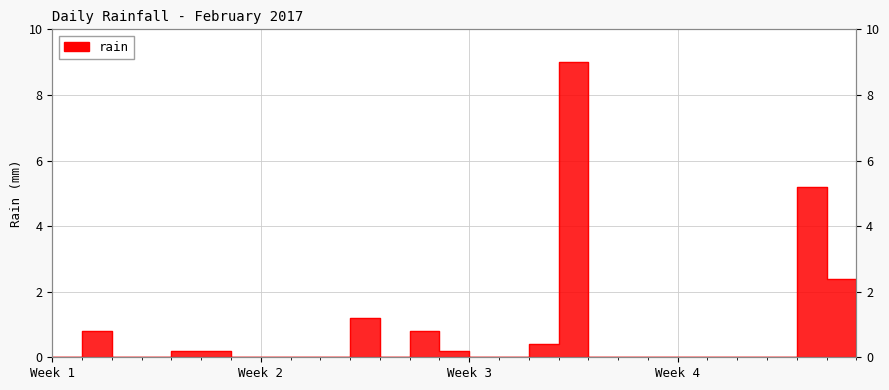

How many interior local valleys (lower than both neighbors) does the data have?

1